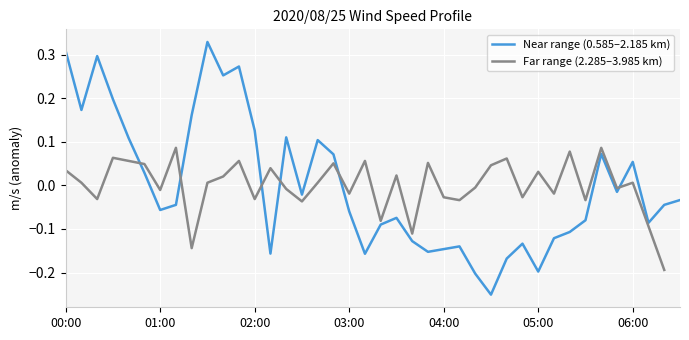

At which label does Near range (0.585–2.185 km) first exceed 0?

00:00